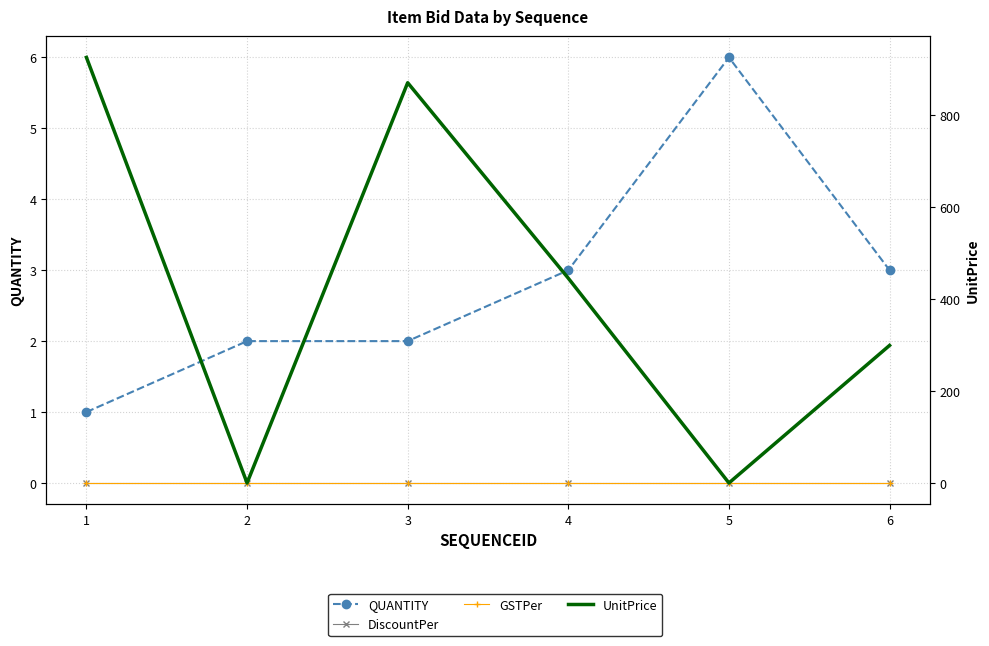

What is the difference between the UnitPrice values at 1 and 4?

480